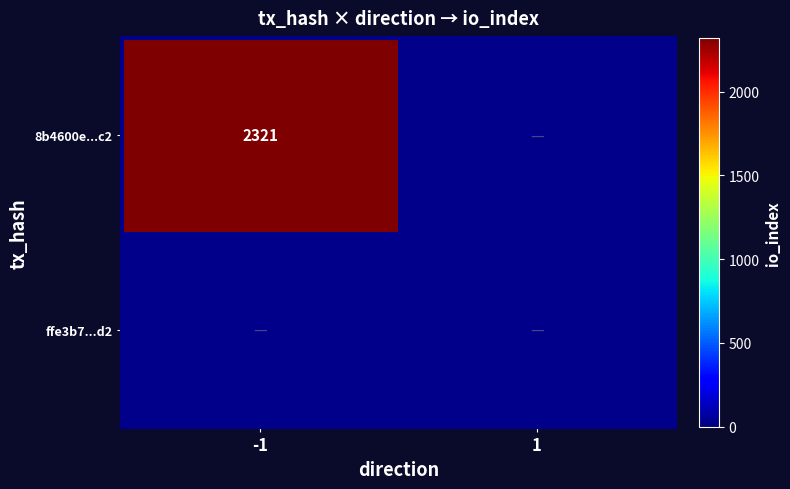

Reading left to right, extract all data points from this chart.

8b4600e789eda3b7479b4e4ee9fdac1f89449c2: direction=-1	io_index=2321
ffe3b7b958e8ac4410449902509dc93a067c3d2: direction=1	io_index=0